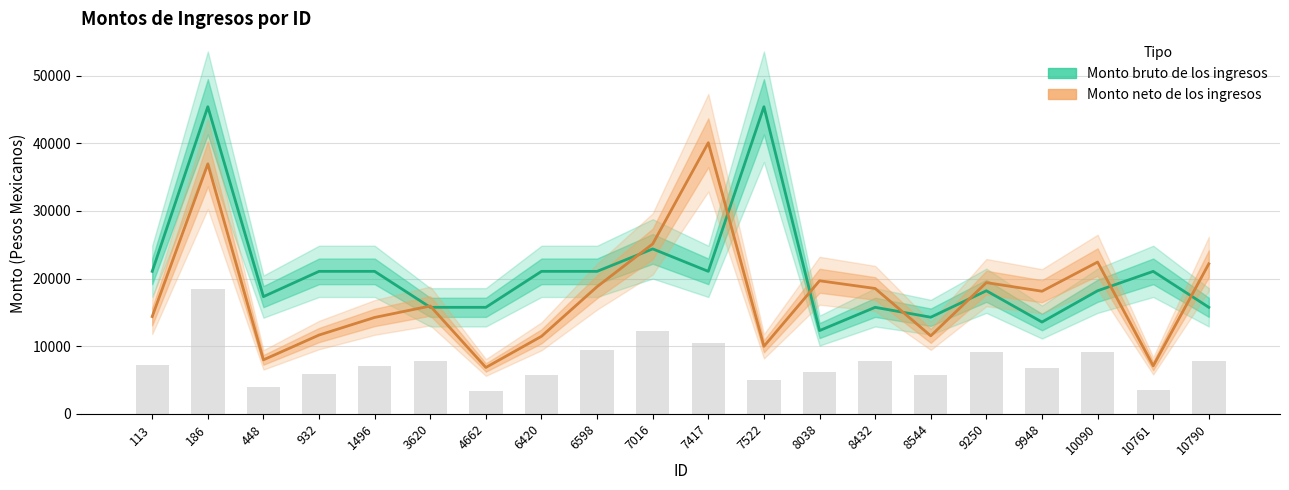

What are all the series names shown in the legend?

Monto bruto de los ingresos, Monto neto de los ingresos